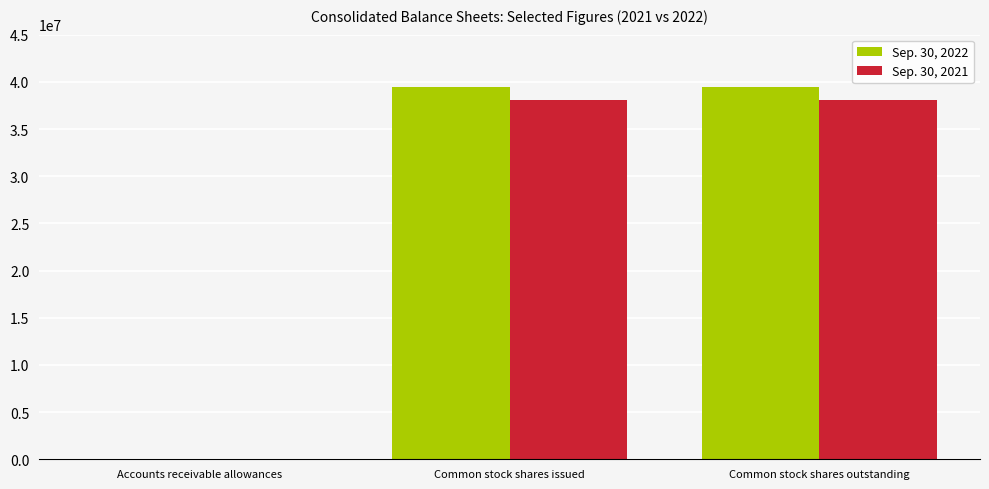

Reading left to right, list all the values displayed in this chart.

Sep. 30, 2022: 157	39430000	39430000
Sep. 30, 2021: 395	38025000	38025000